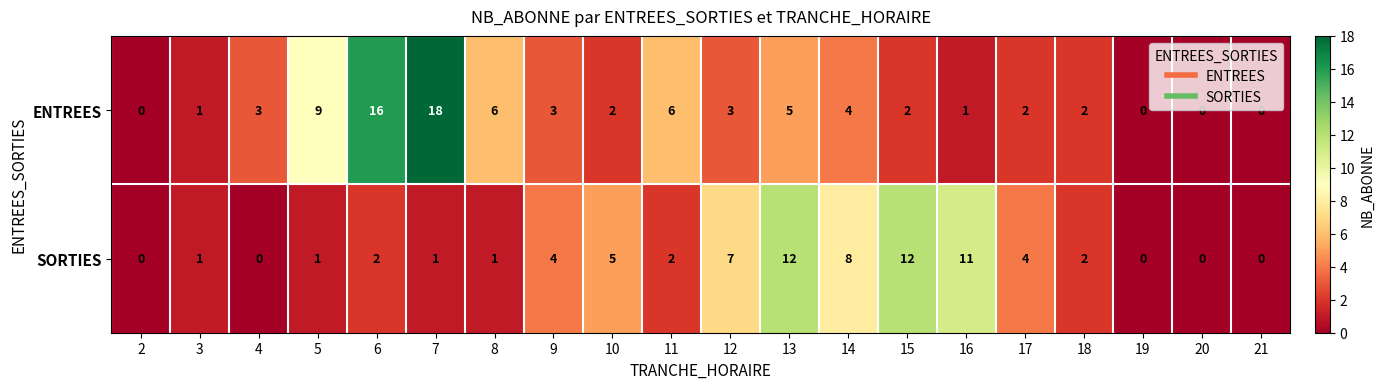

What is the difference between the second highest and second lowest values in the ENTREES series?

16